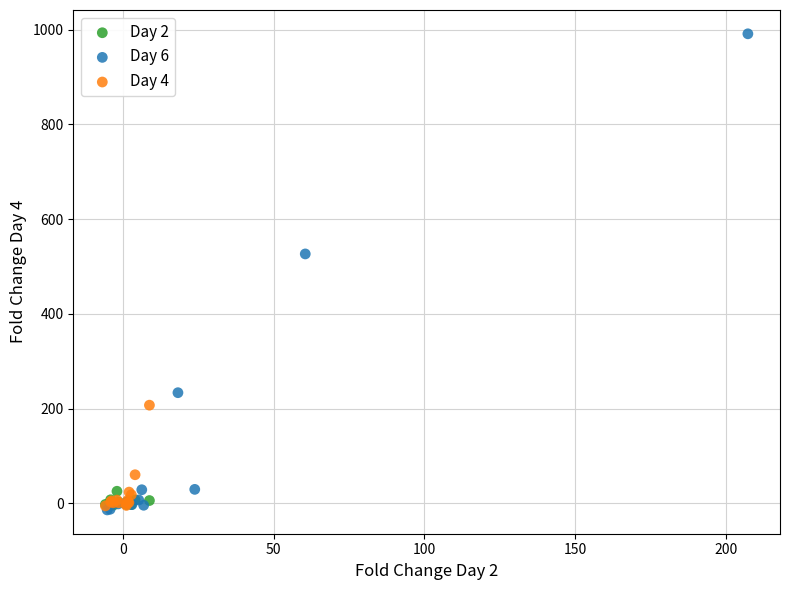

Which series has the widest spread of Y values?

Day 6